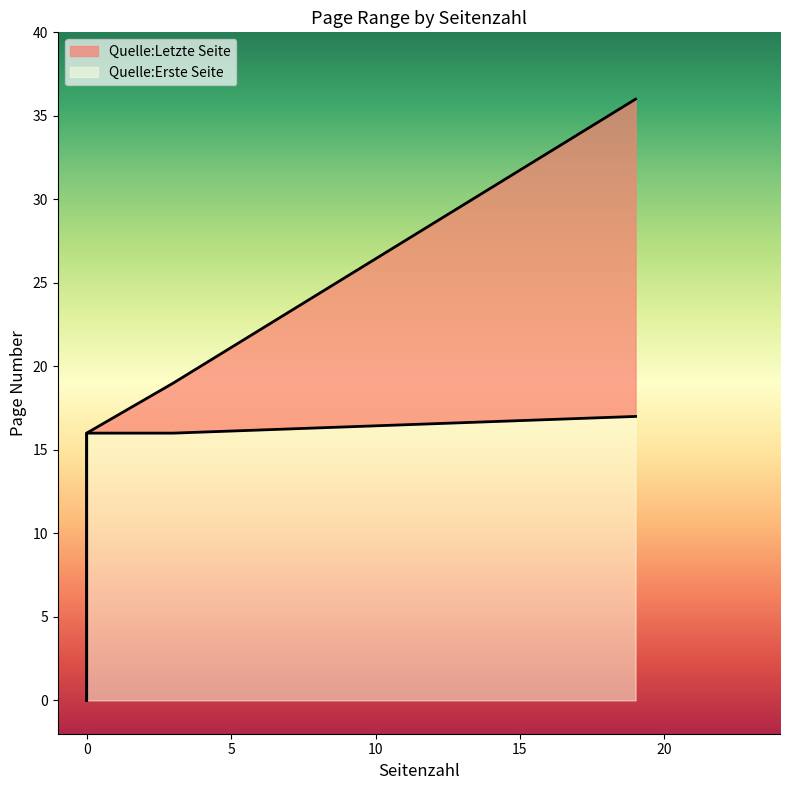

Which series changed the most between 0 and 19?

Quelle:Letzte Seite